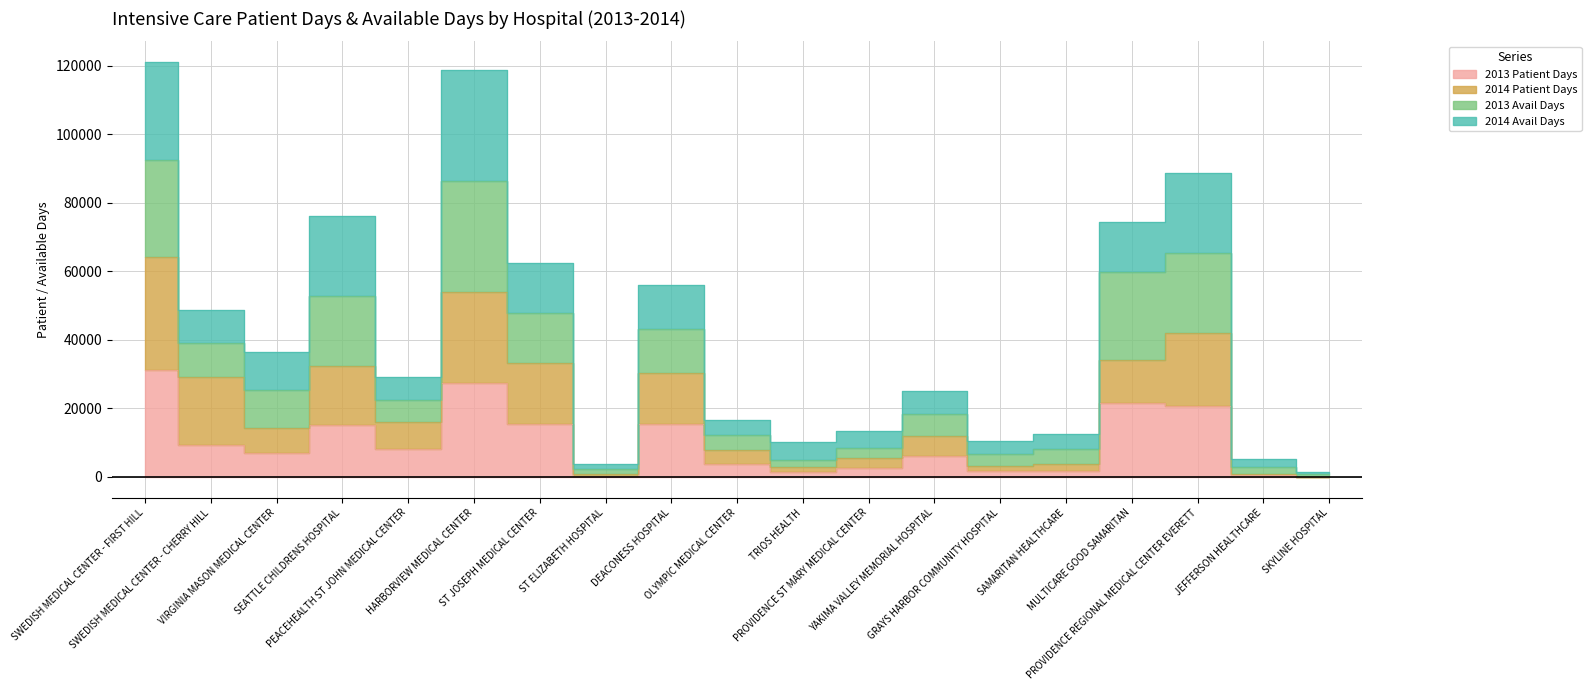

What is the minimum value shown in the chart?

17